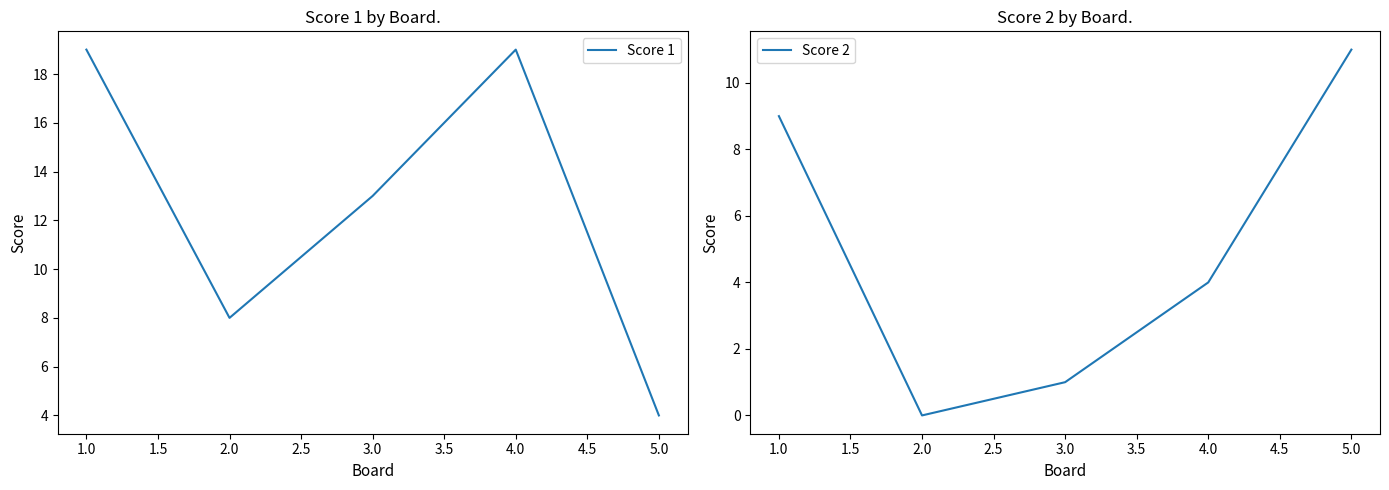

Is it true that Score 2 equals 9 at 1.0?

True